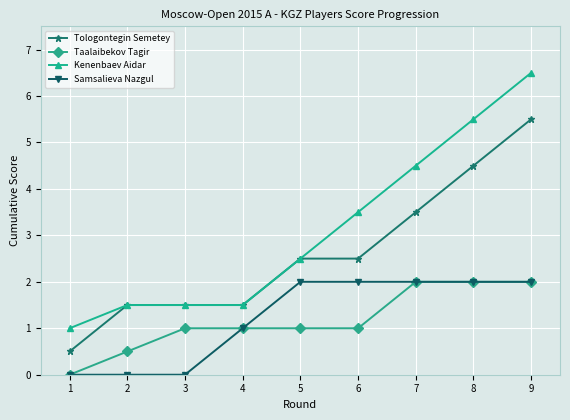

Between 4 and 9, which series saw the biggest shift?

Kenenbaev Aidar